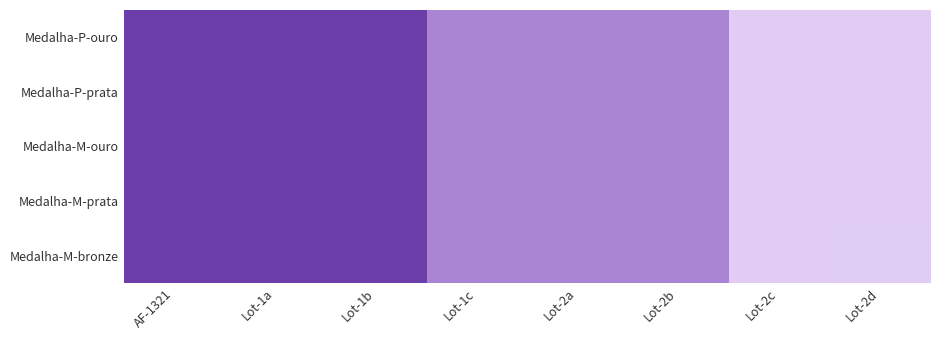

Which series changed the most between Lot-1a and Lot-2c?

Medalha-P-ouro